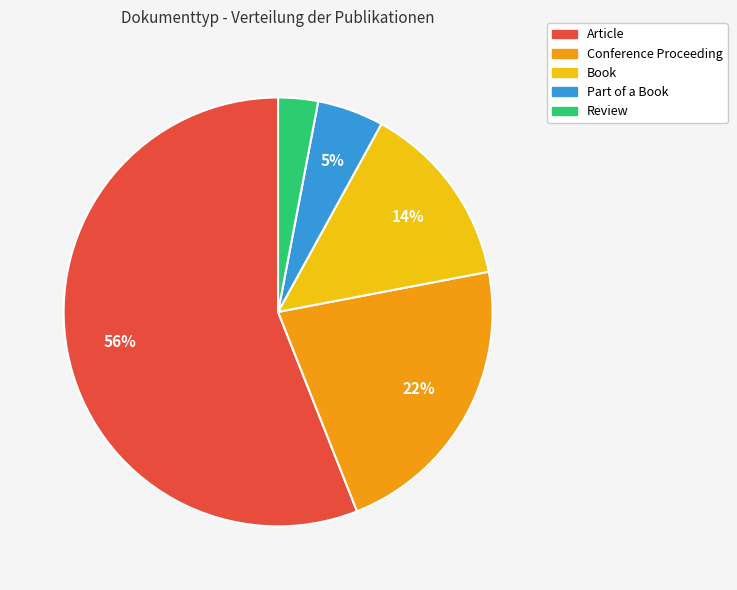

To the nearest percent, what percentage of the pie is Review?

3%